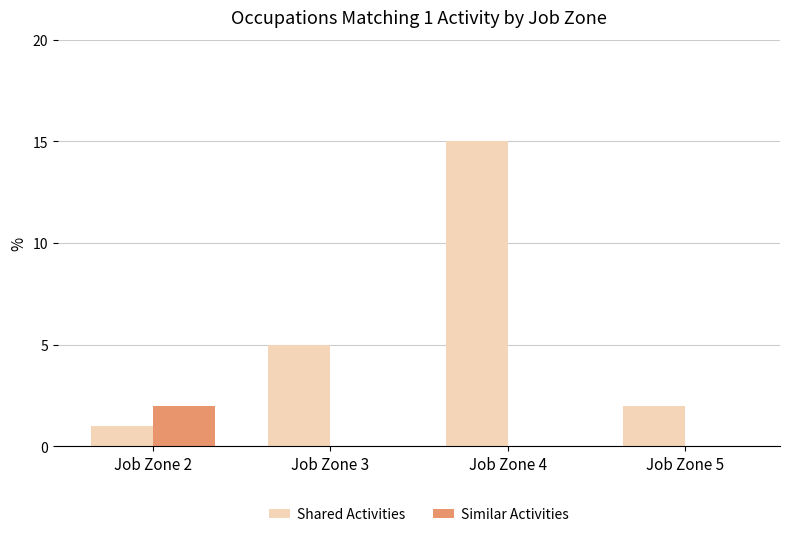

At which label does Shared Activities reach its peak?

Job Zone 4